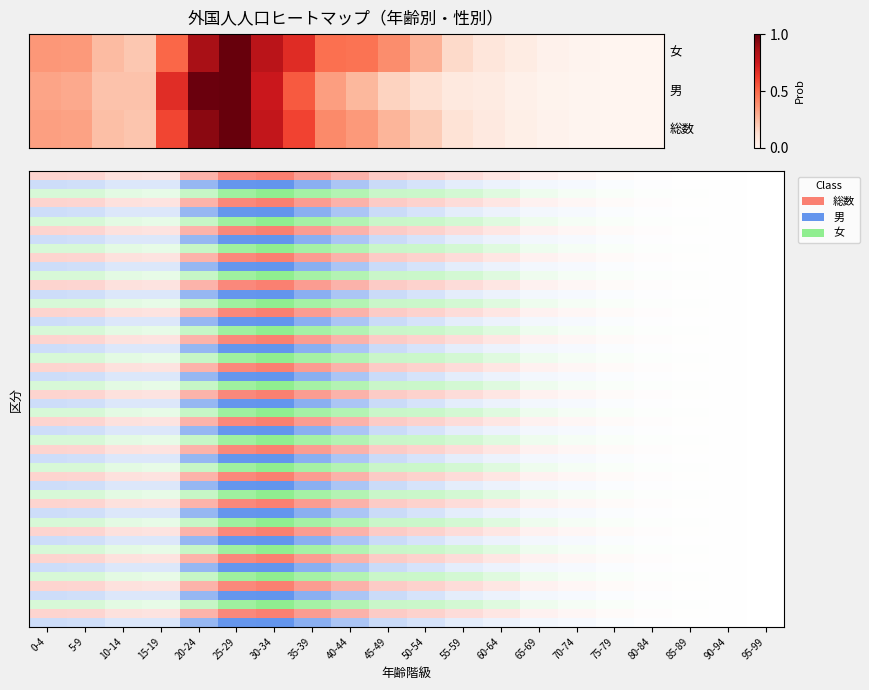

The value at 30-34 is 1.7. True or false?

False